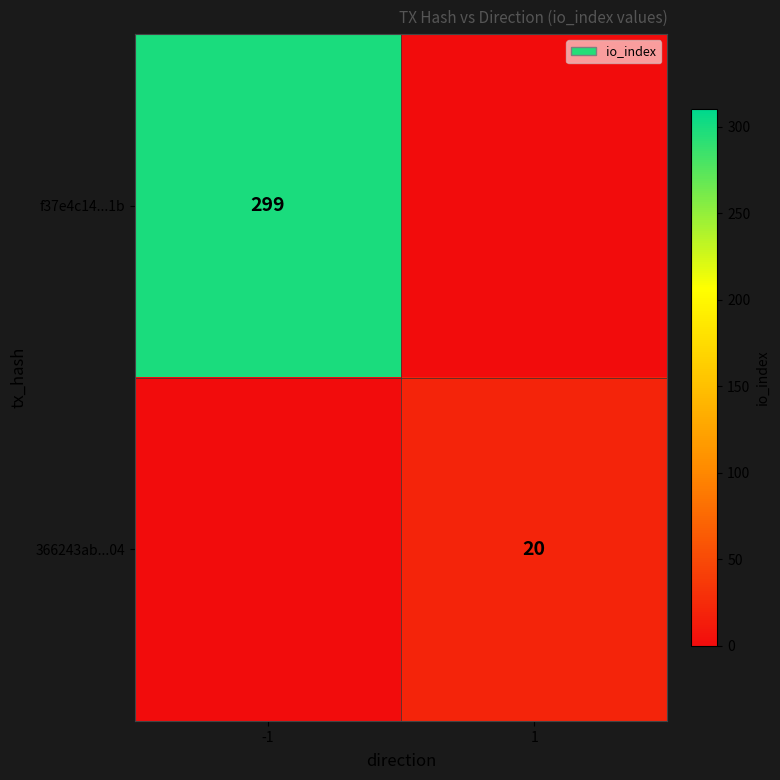

What is the total value across all series at 1?

20